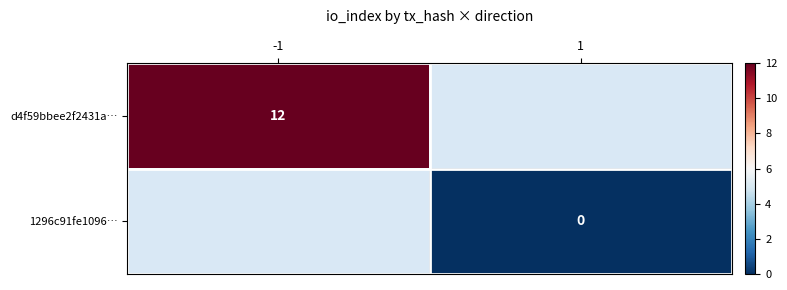

Is it true that d4f59bbee2f2431a… equals 16 at -1?

False